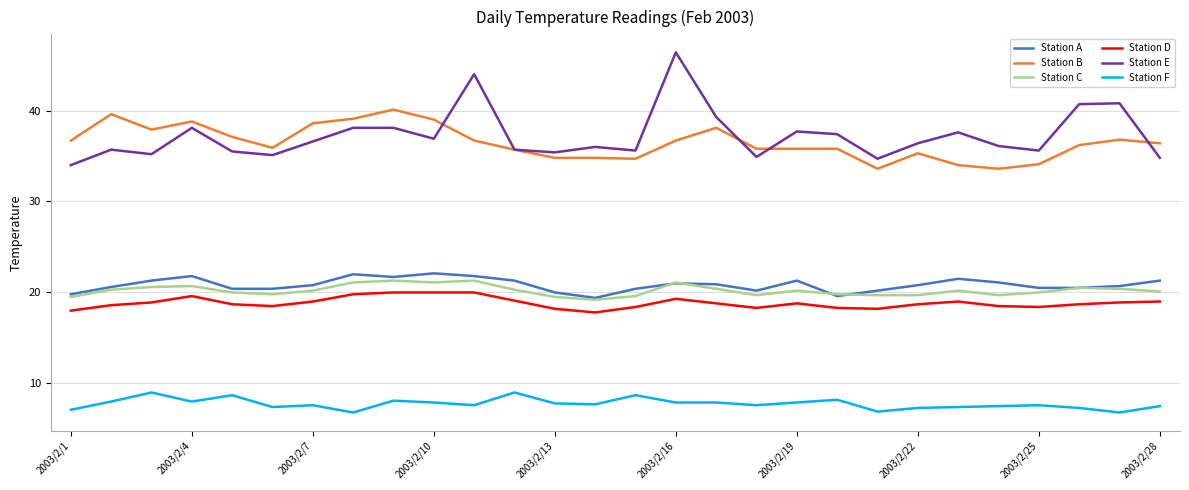

Which series has the widest spread of values?

Station E